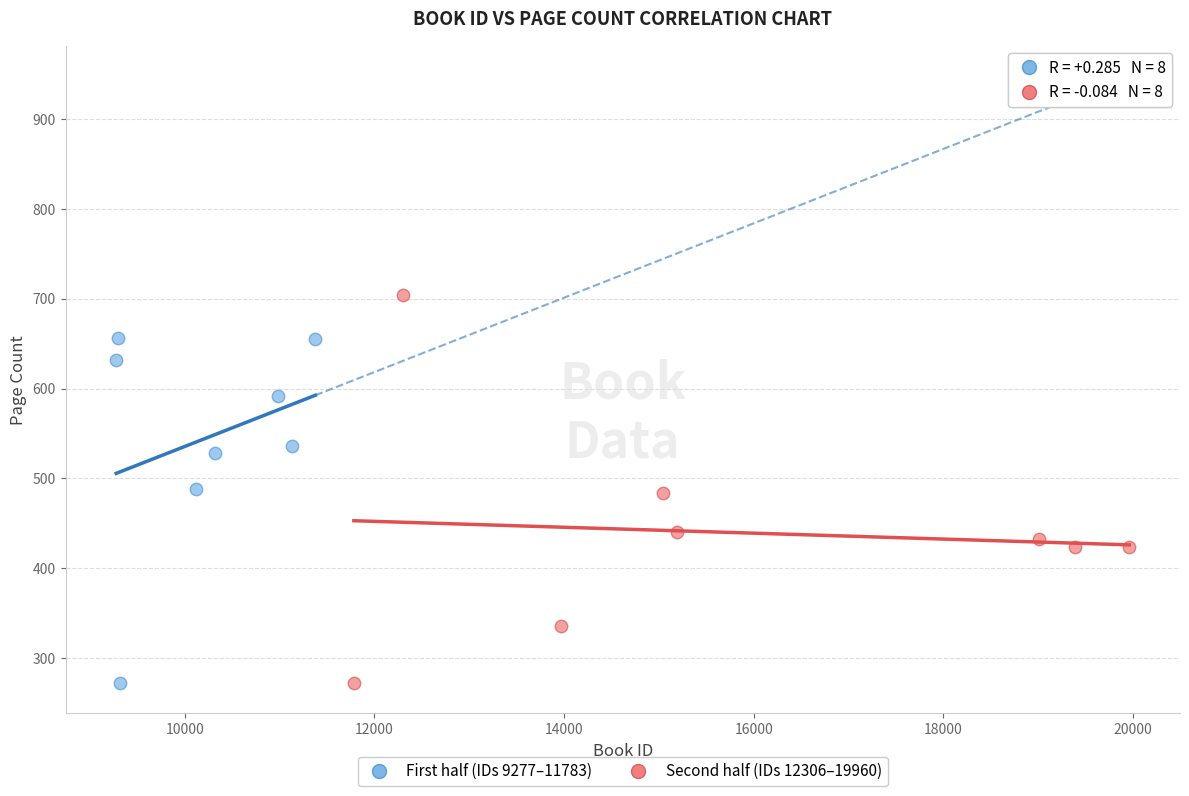

What are all the series names shown in the legend?

First half (IDs 9277–11783), Second half (IDs 12306–19960)